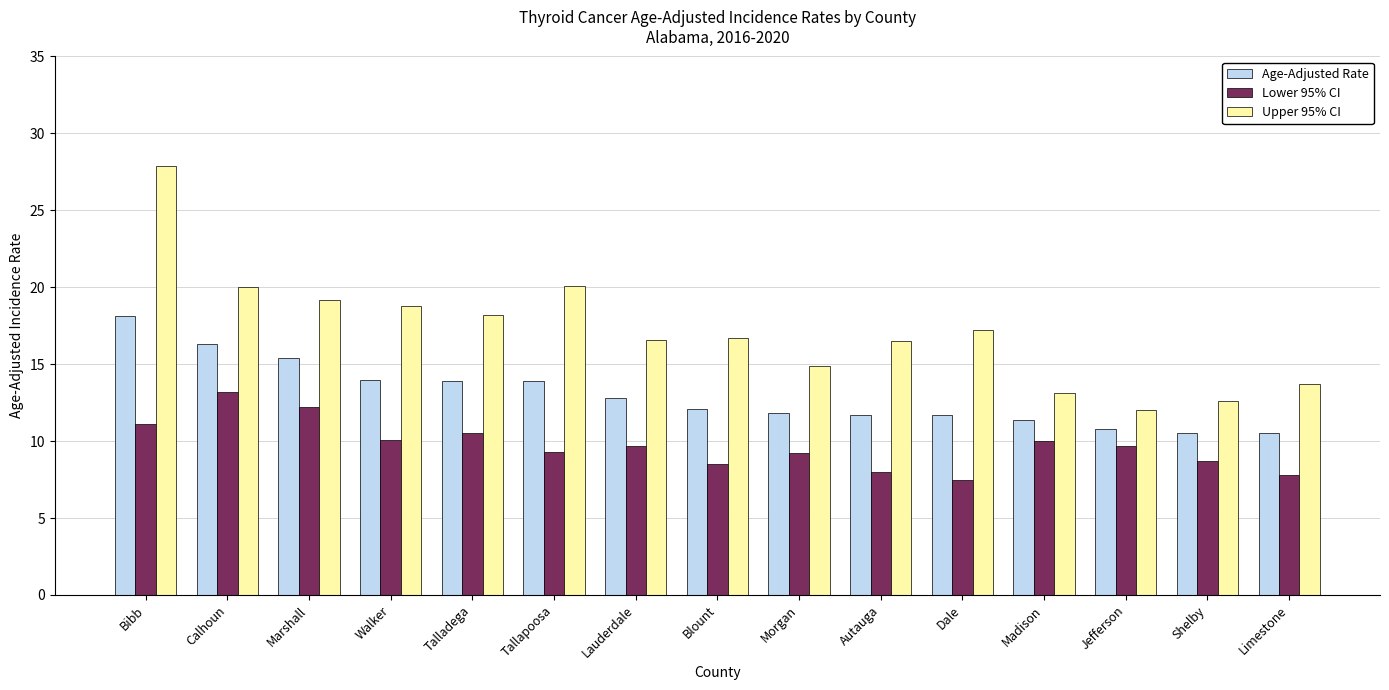

How many data points in Upper 95% CI are above 16?

10